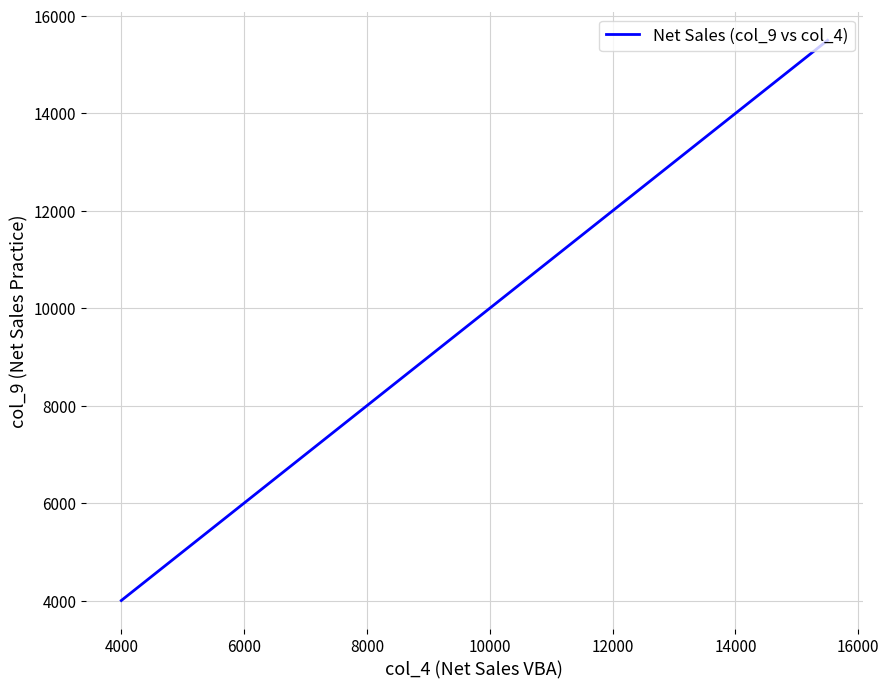

What is the greatest value displayed?

15500